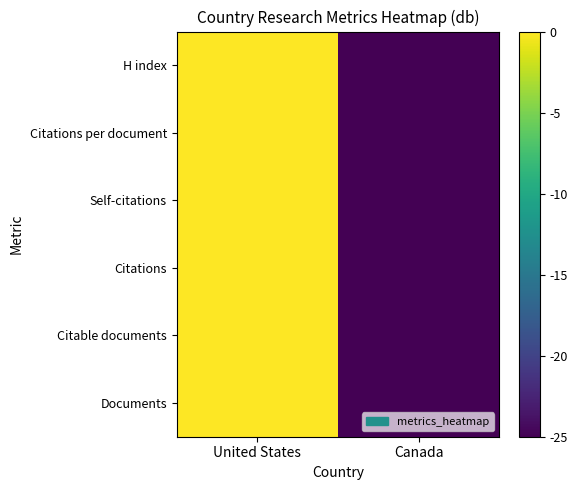

Rank the series by their maximum value, from highest to lowest.

Documents, Citable documents, Citations, Self-citations, Citations per document, H index